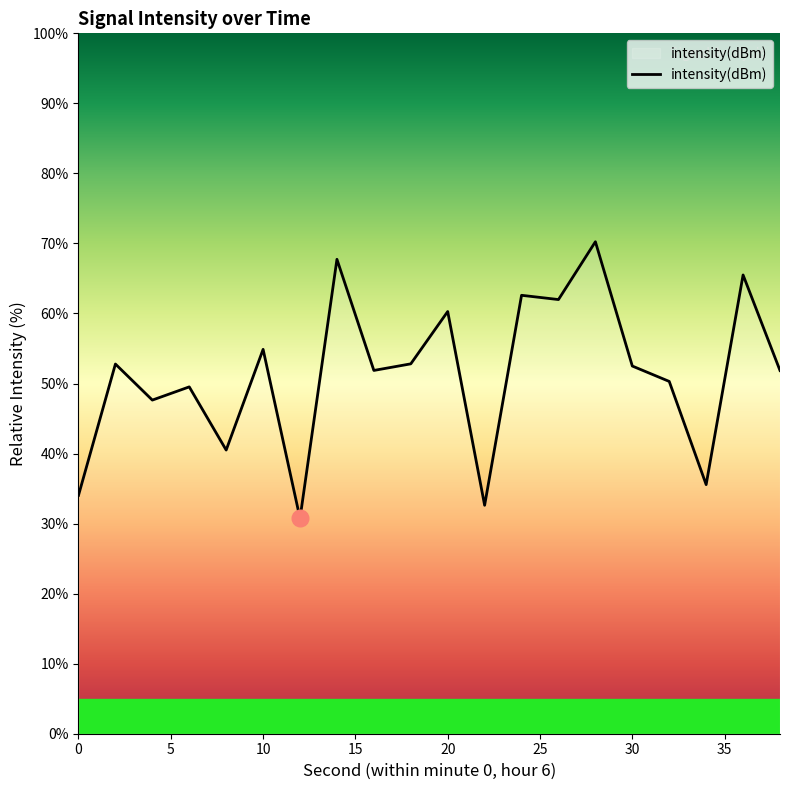

What is the maximum value shown in the chart?

70.2